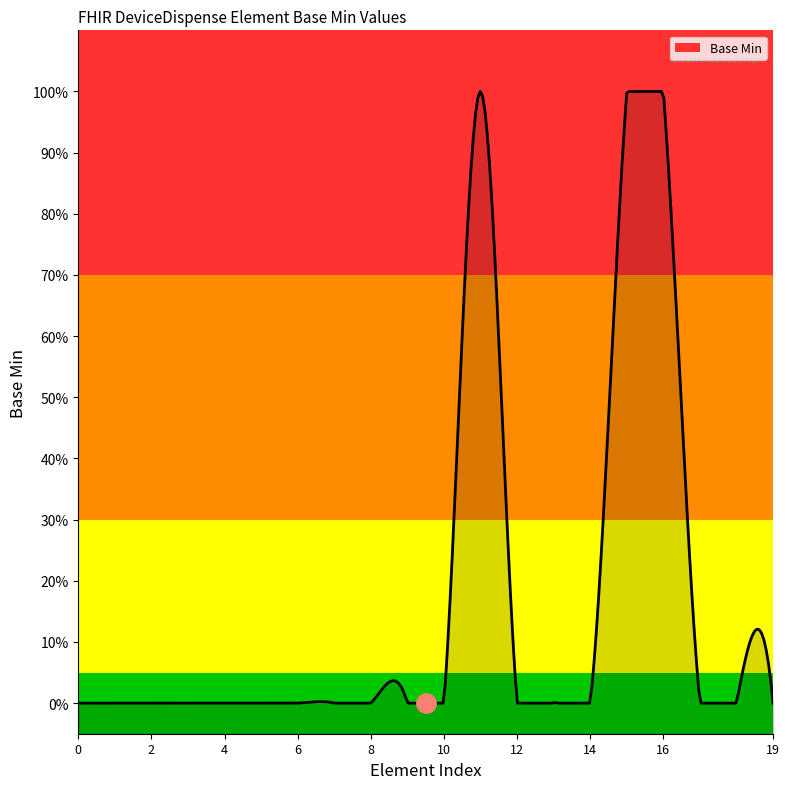

How many values are between 0 and 1?

20